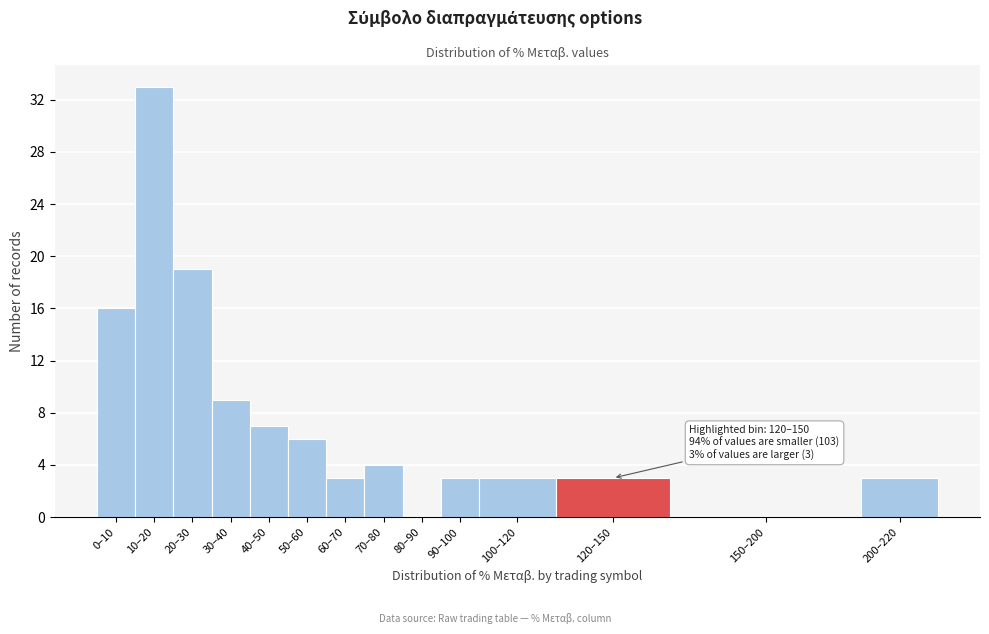

Reading left to right, what are all the values shown in this chart?

0–10=16	10–20=33	20–30=19	30–40=9	40–50=7	50–60=6	60–70=3	70–80=4	80–90=0	90–100=3	100–120=3	120–150=3	150–200=0	200–220=3